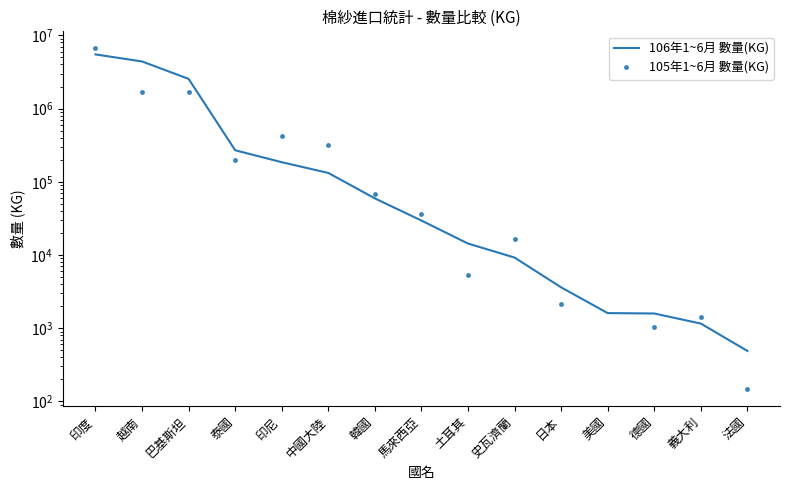

True or false: 105年1~6月 數量(KG) has a value of 147 at 法國.

True